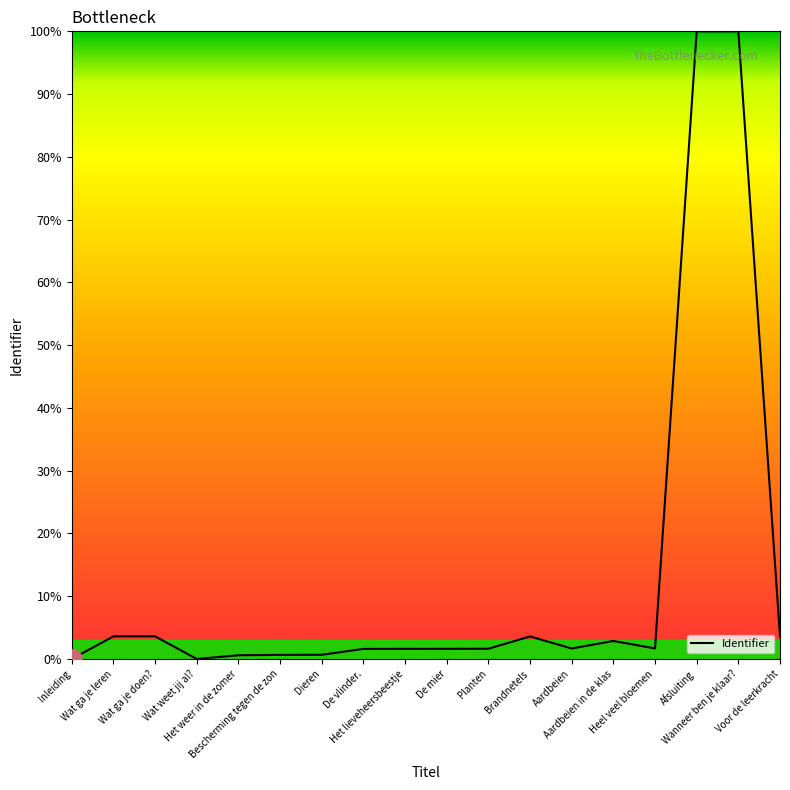

What is the average value?

12.7